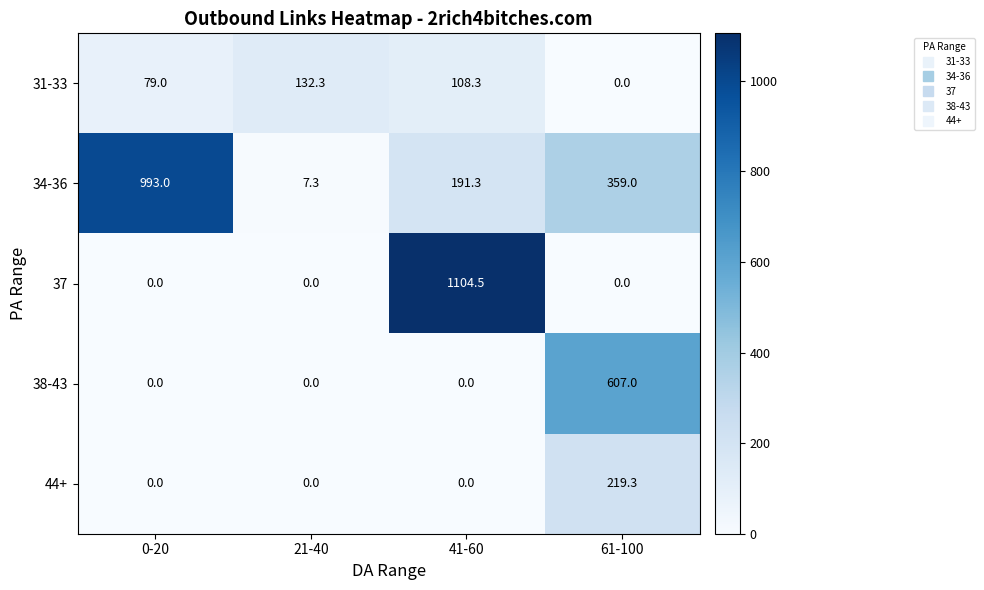

Is it true that 34-36 equals 221.5 at 0-20?

False